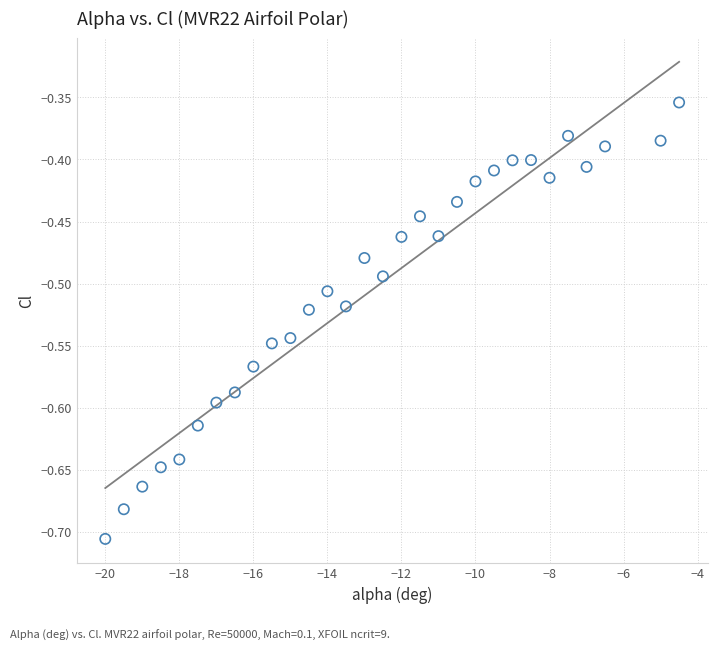

What is the range of X values (max minus min)?

15.5